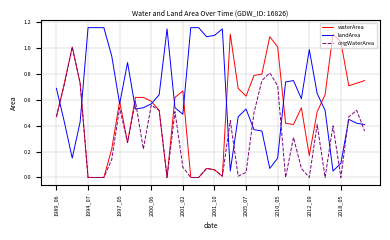

Does the chart have visible grid lines?

Yes